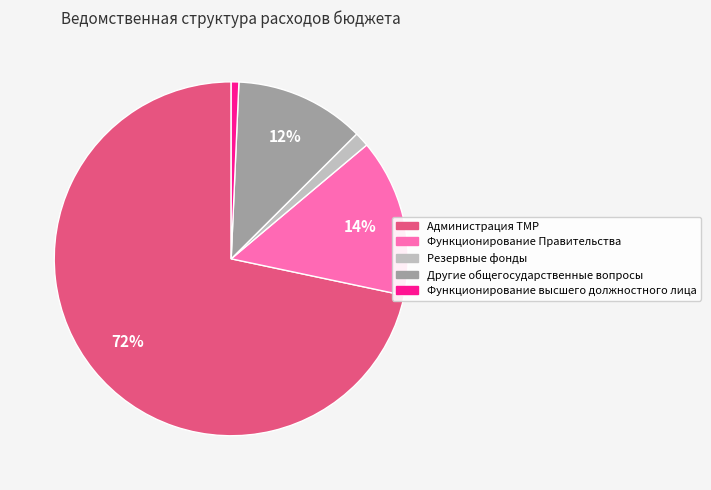

Is the sum of Администрация ТМР and Функционирование высшего должностного лица greater than half?

Yes